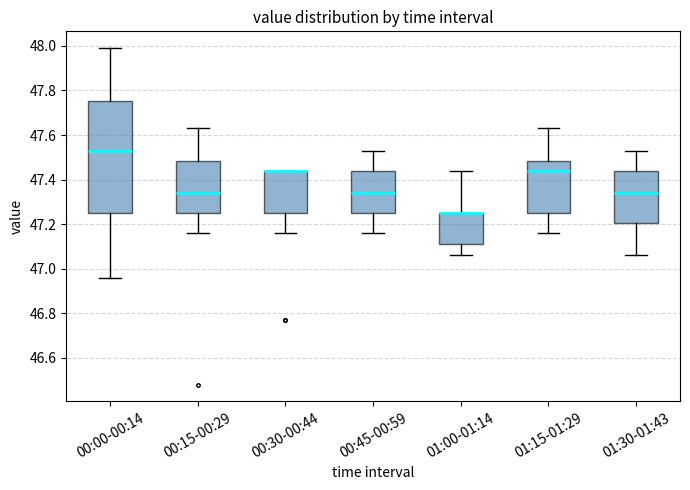

Which box is the tallest, from its lower edge to its upper edge?

00:00-00:14